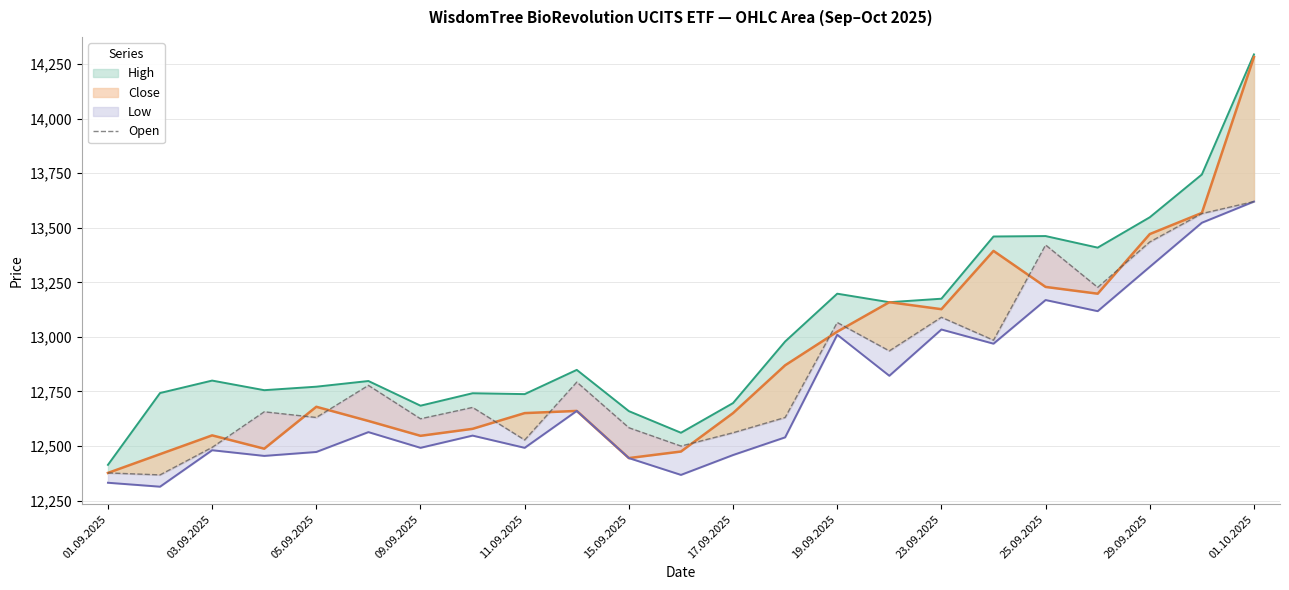

How many data points does each series have?

23